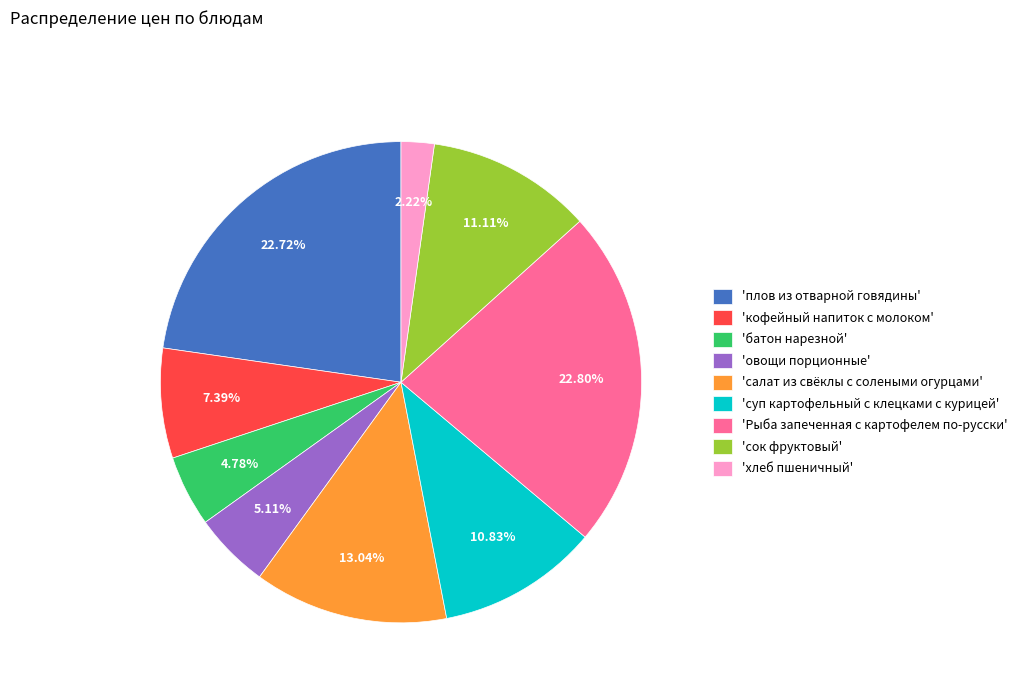

Do 'кофейный напиток с молоком' and 'салат из свёклы с солеными огурцами' together represent more than half of the pie?

No